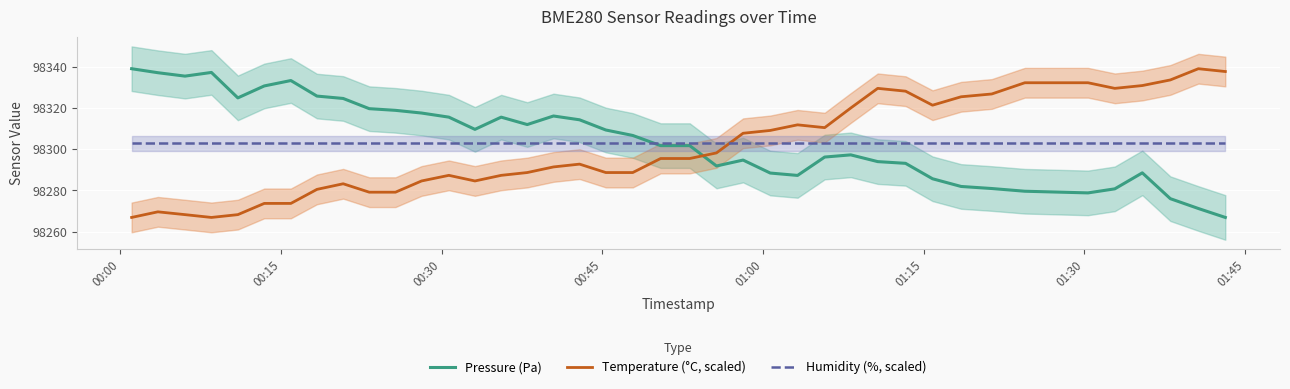

True or false: Temperature (°C, scaled) and Humidity (%, scaled) cross at least once.

True